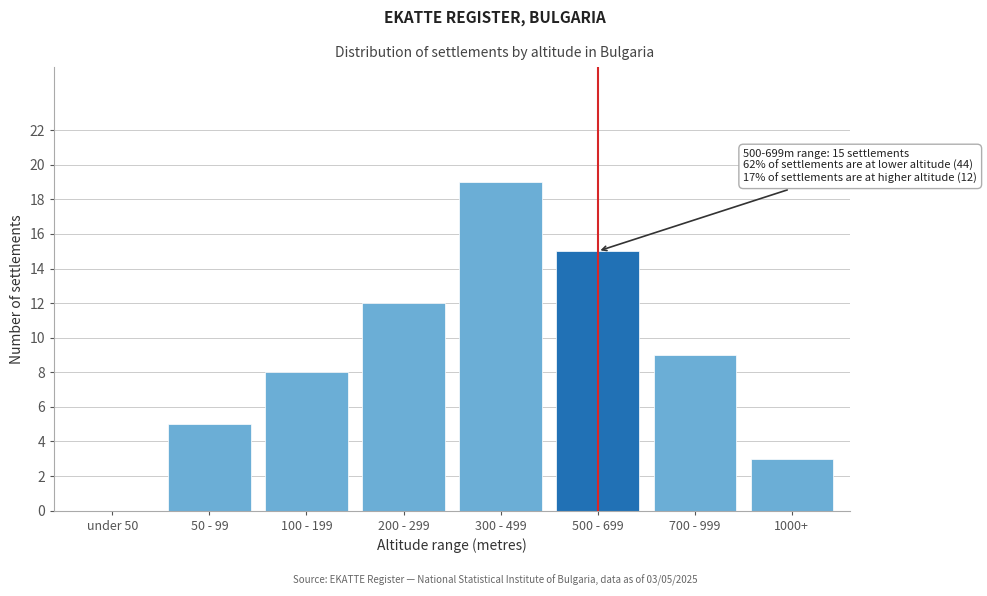

Reading left to right, list all the values displayed in this chart.

under 50=0	50 - 99=5	100 - 199=8	200 - 299=12	300 - 499=19	500 - 699=15	700 - 999=9	1000+=3